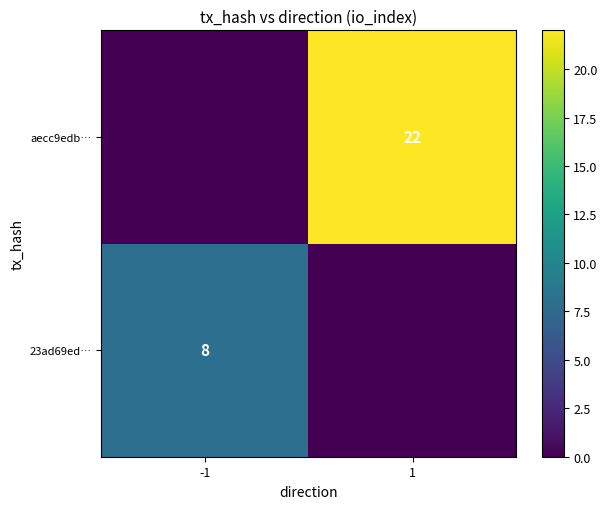

How many categories are shown in the chart?

2